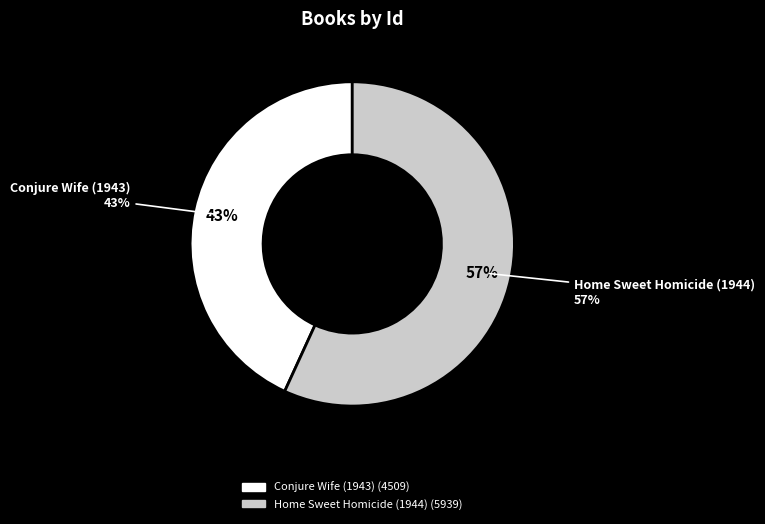

To the nearest percent, what is the average slice percentage?

50%